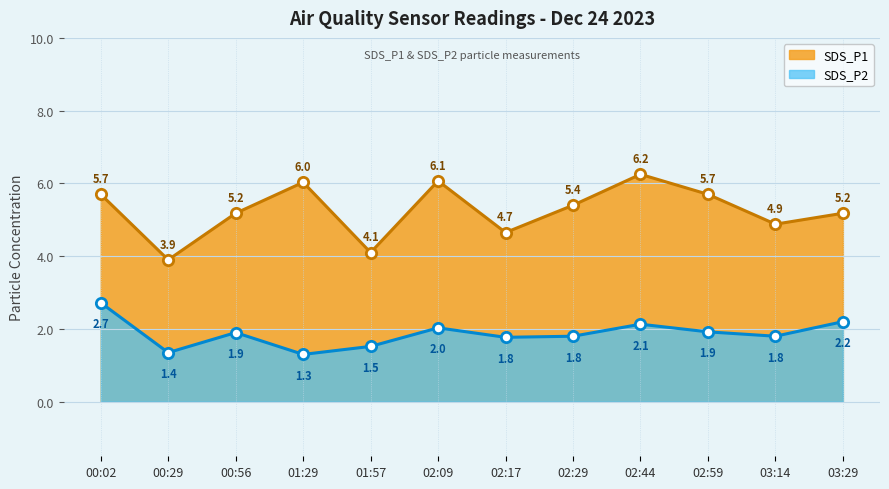

Which series has the widest spread of Y values?

SDS_P1